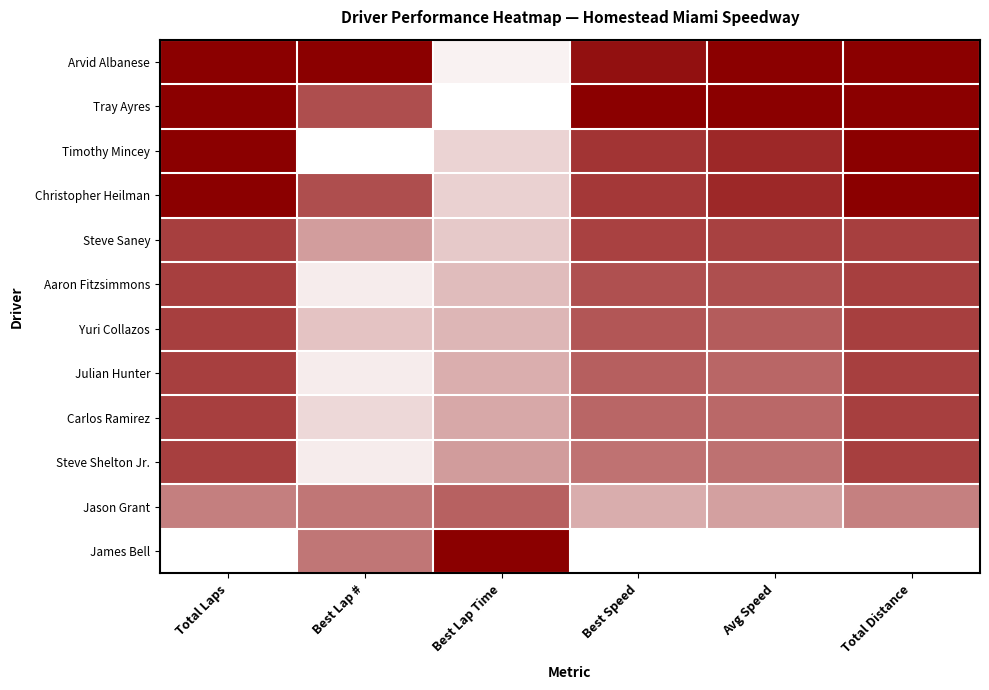

Between Best Lap # and Total Distance, which is larger?

Best Lap #